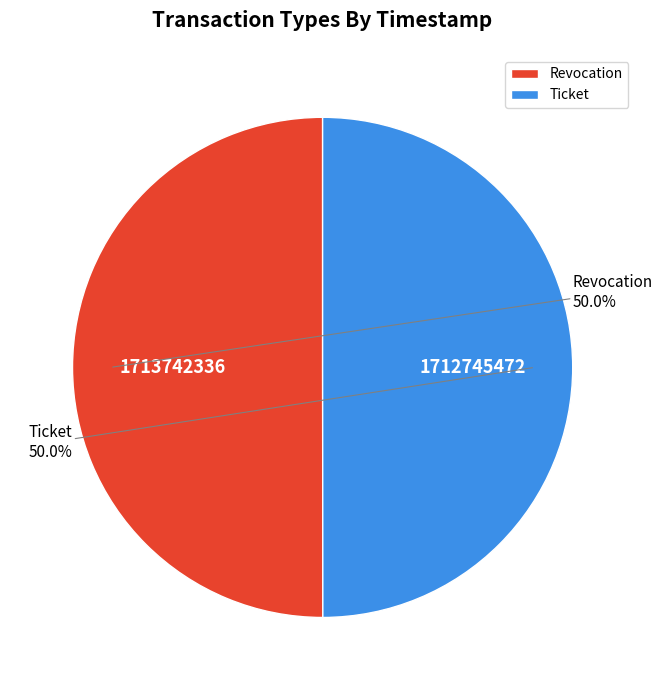

To the nearest percent, what portion does Ticket represent?

50%